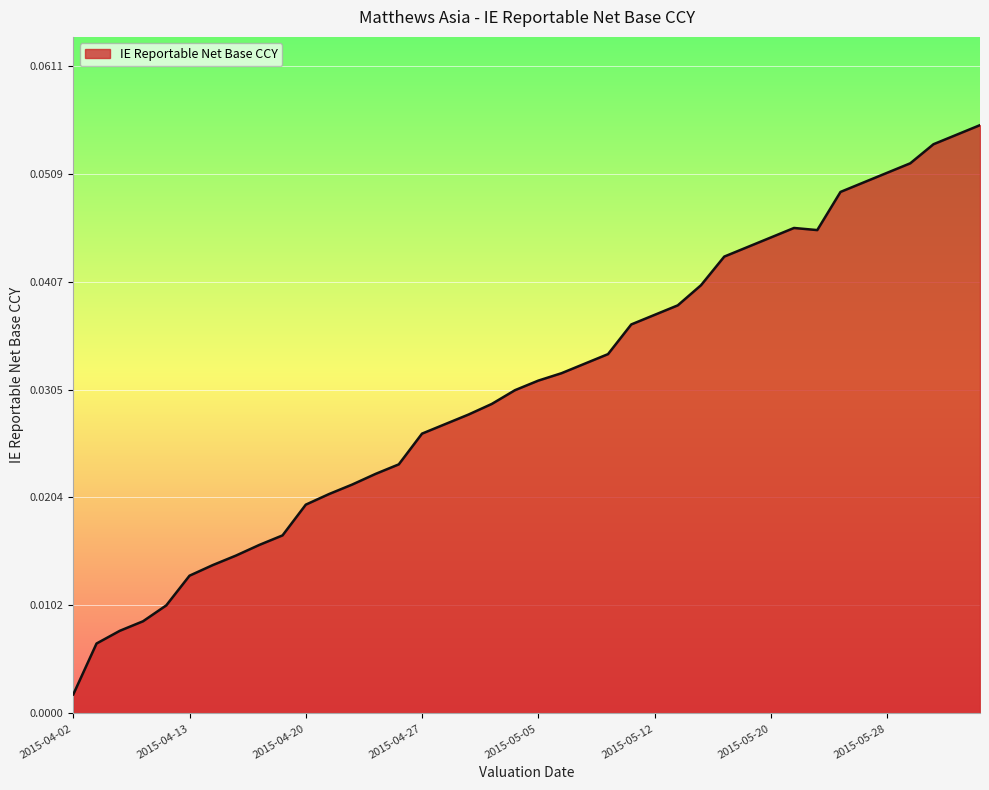

Does the chart display data point markers on the line(s)?

No